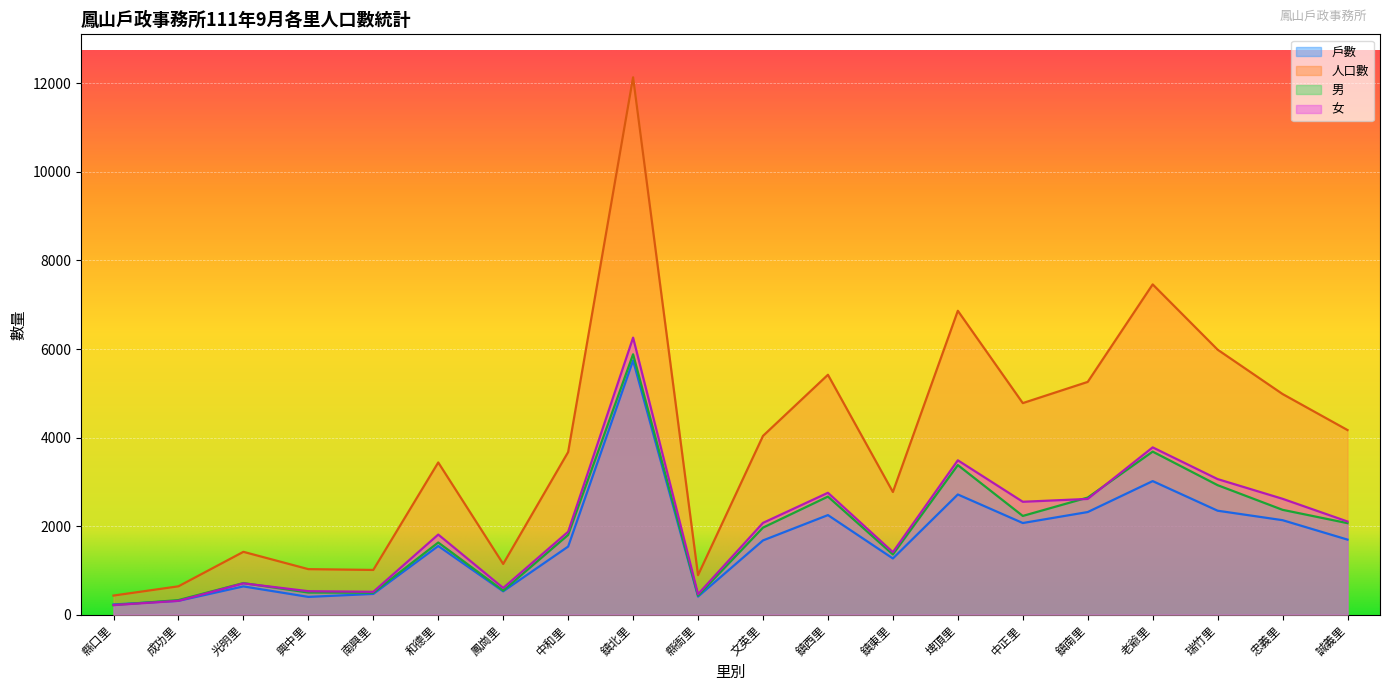

Which series has the largest total across all categories?

人口數